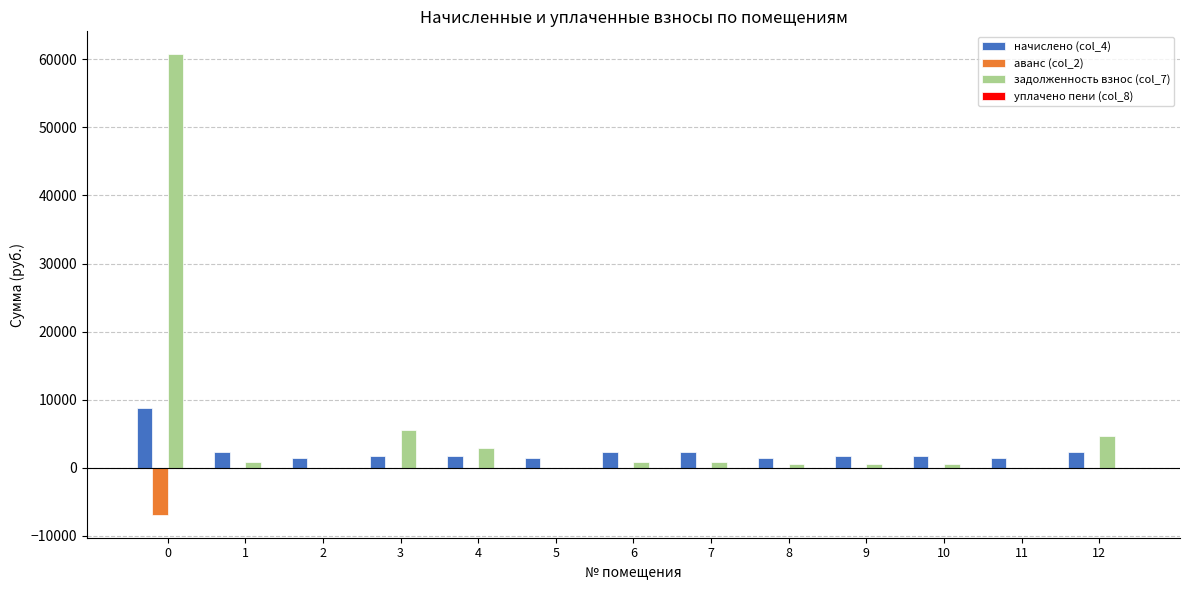

How many categories are shown in the chart?

13